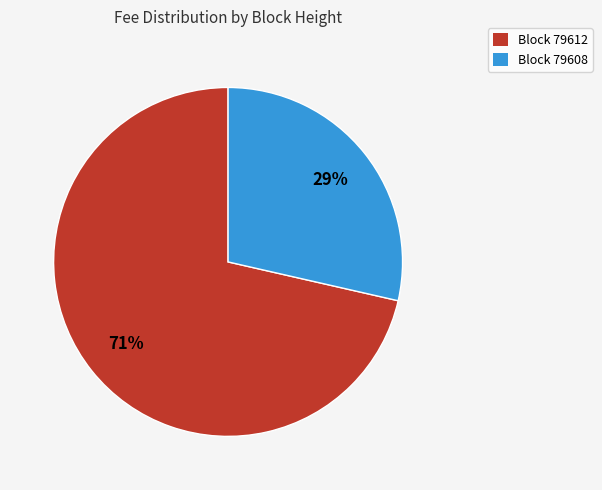

Which slice represents more than half of the pie?

Block 79612